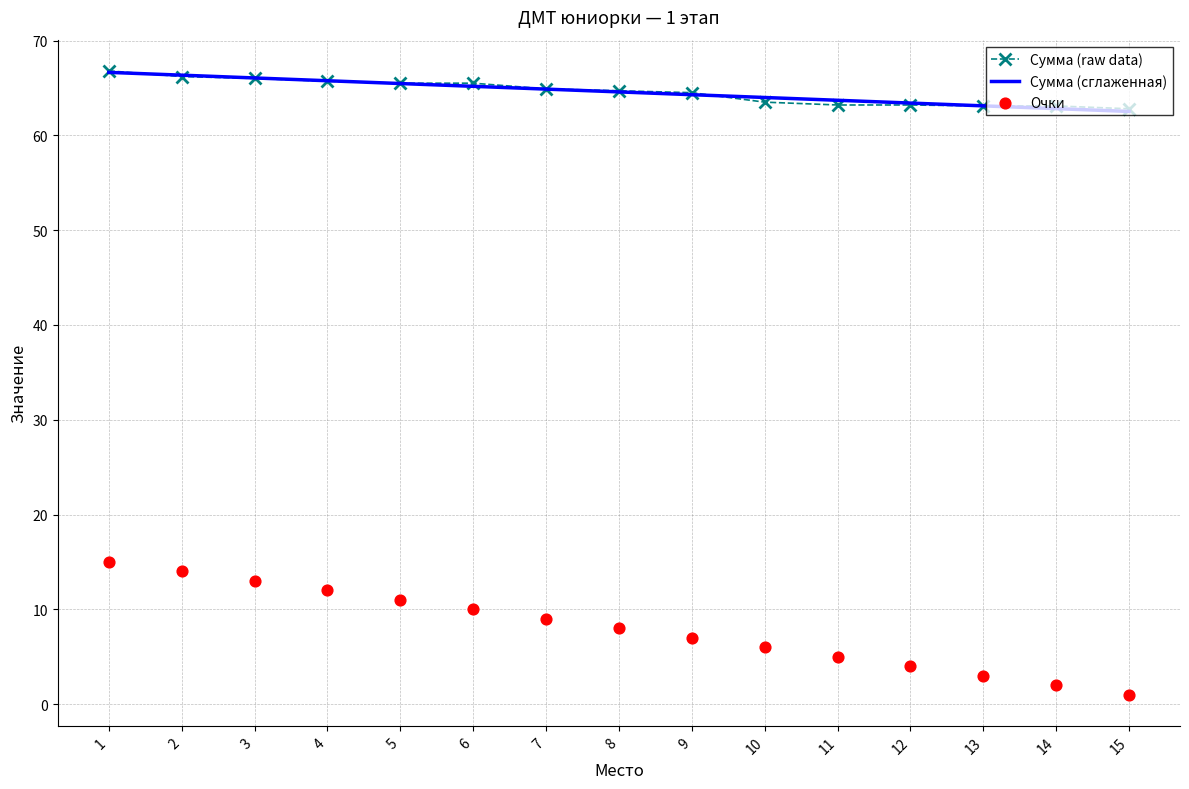

Is the value of Очки at 3 greater than the value of Сумма (raw data) at 3?

No